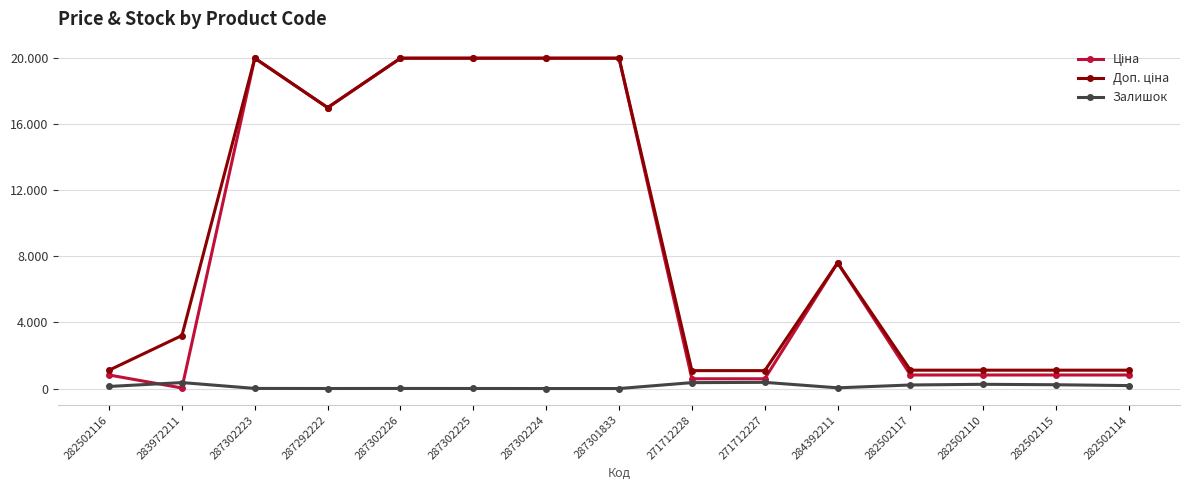

What is the value of the Залишок point at the 5th from the left?

5.0